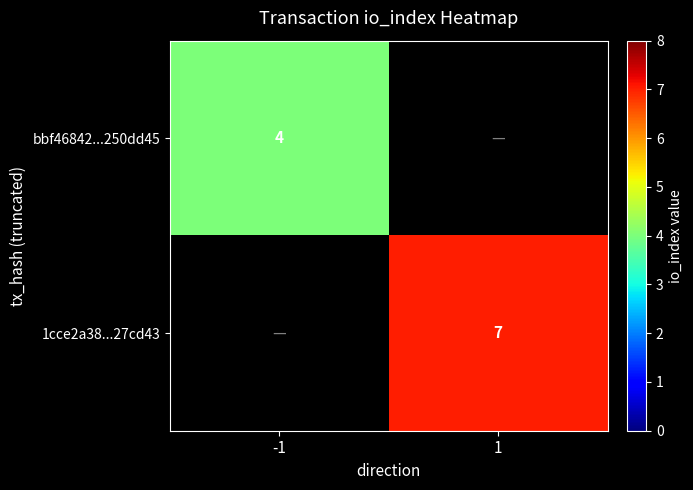

Which category has the lowest value across all series?

-1